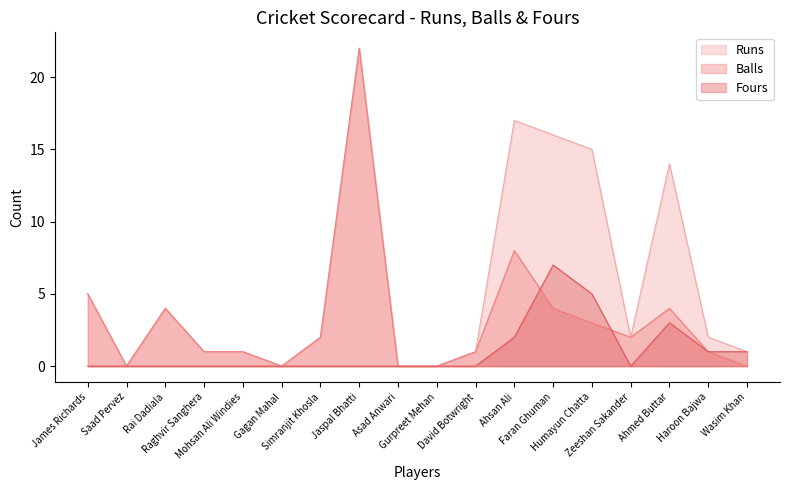

Which has a higher value, Asad Anwari or James Richards?

James Richards